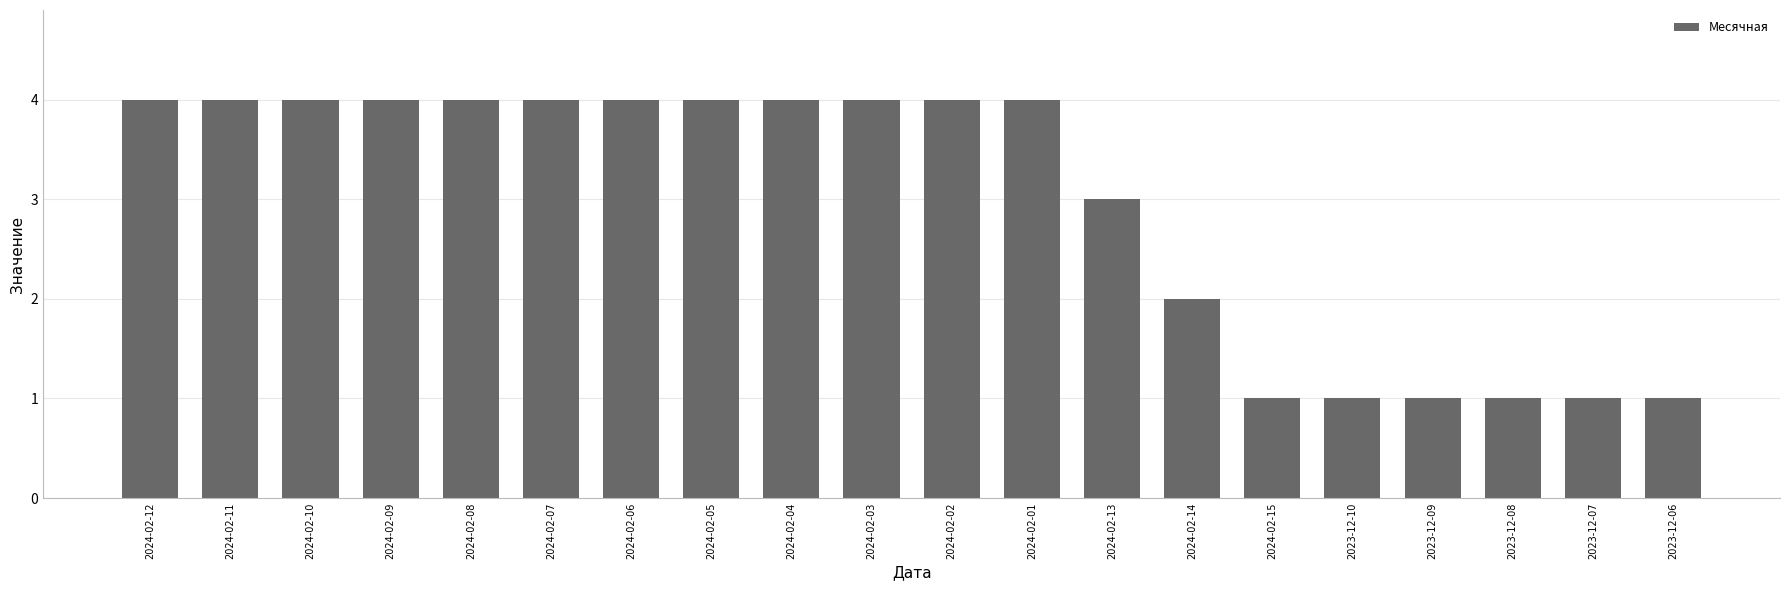

How many values are between 1 and 4?

20